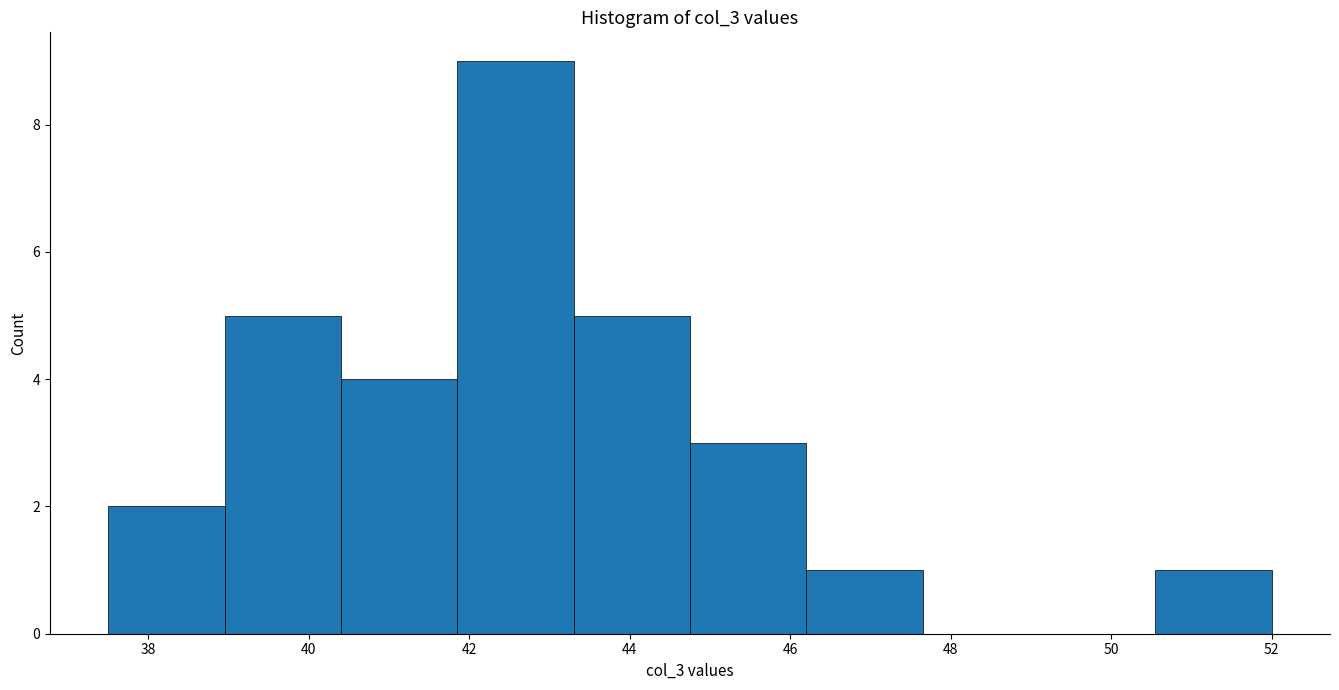

Which range on the x-axis has the tallest bar?

41.85 to 43.30